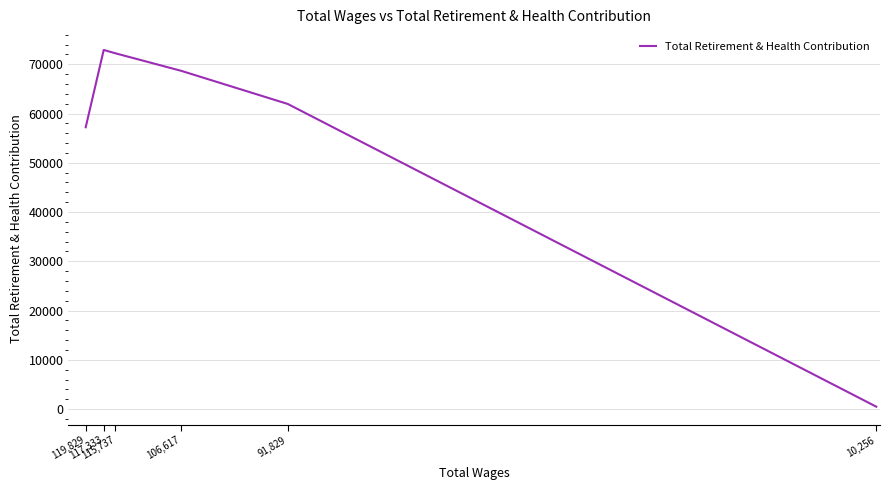

Approximately how many times larger is the value at 115,737 compared to 119,829?

1.3